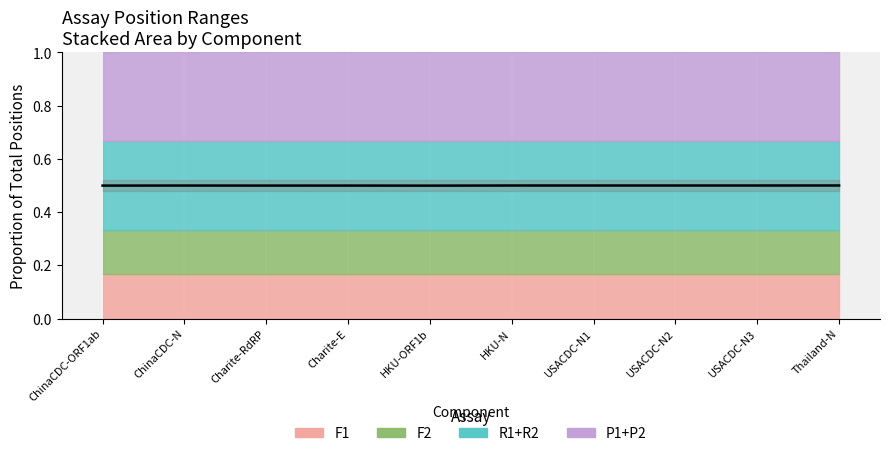

What is the average value?

0.5